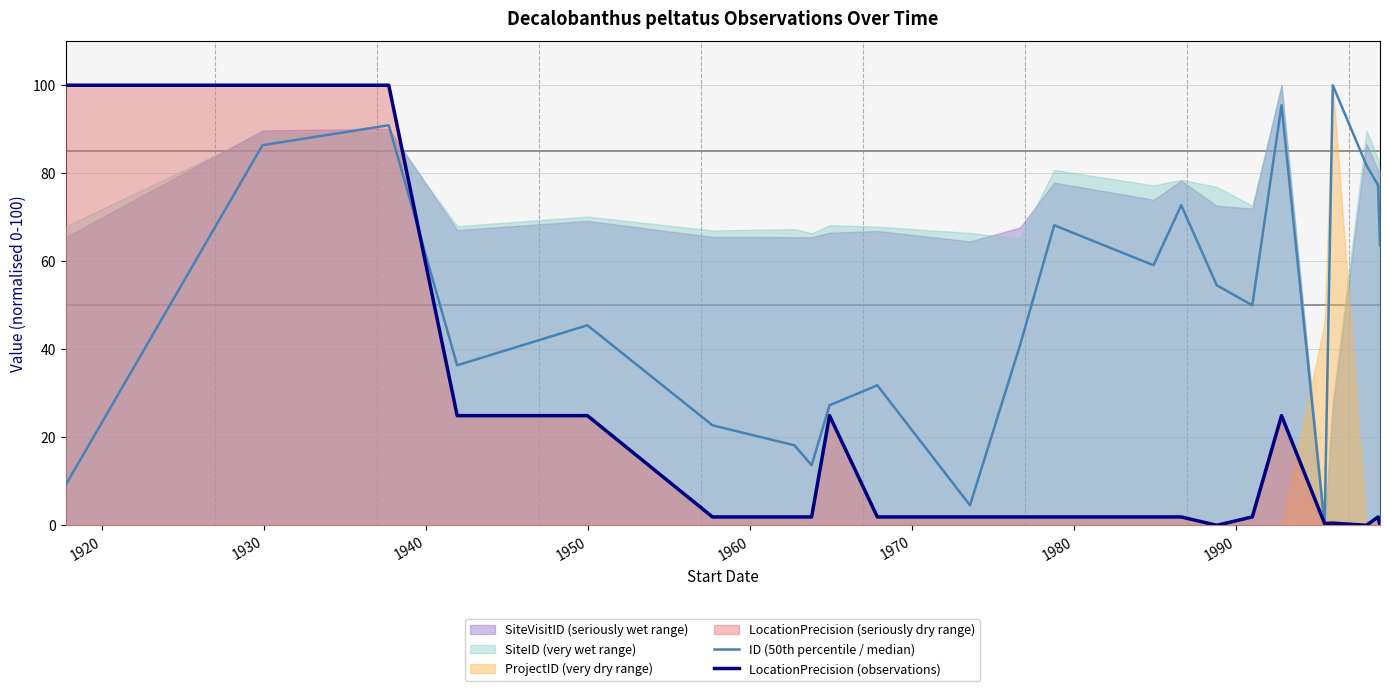

What is the maximum value for LocationPrecision (observations)?

100.0